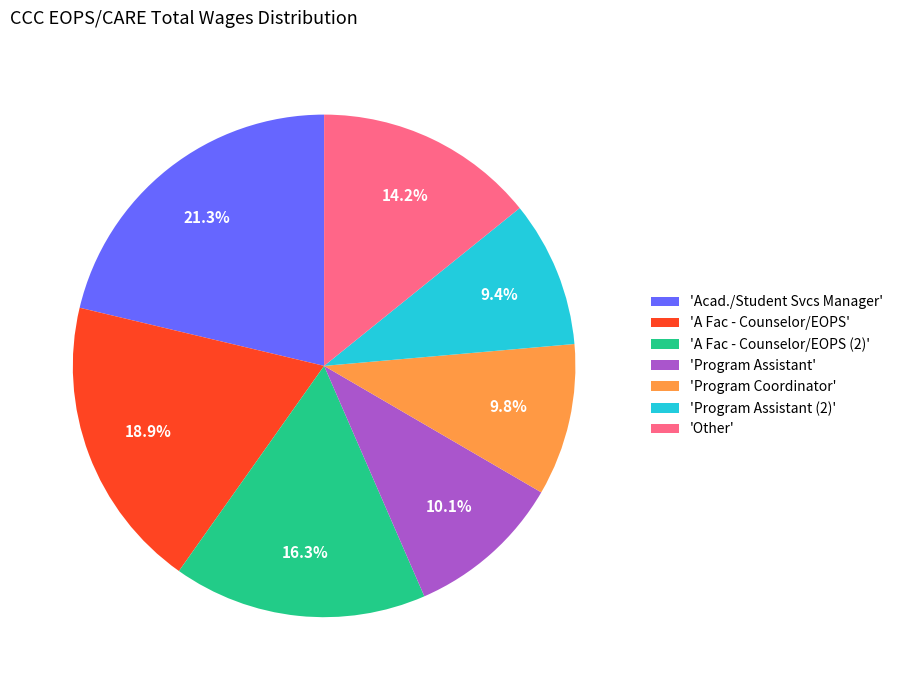

Approximately how many times larger is the value at 'A Fac - Counselor/EOPS' compared to 'Program Assistant (2)'?

2.0